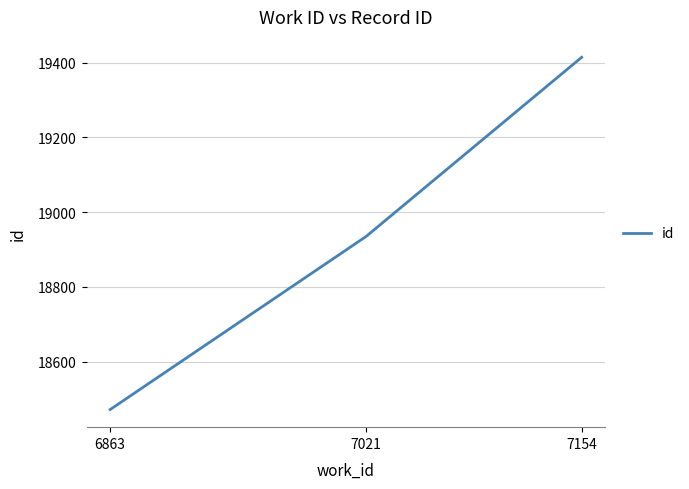

Reading left to right, what are all the values shown in this chart?

6863=18472	7021=18935	7154=19414